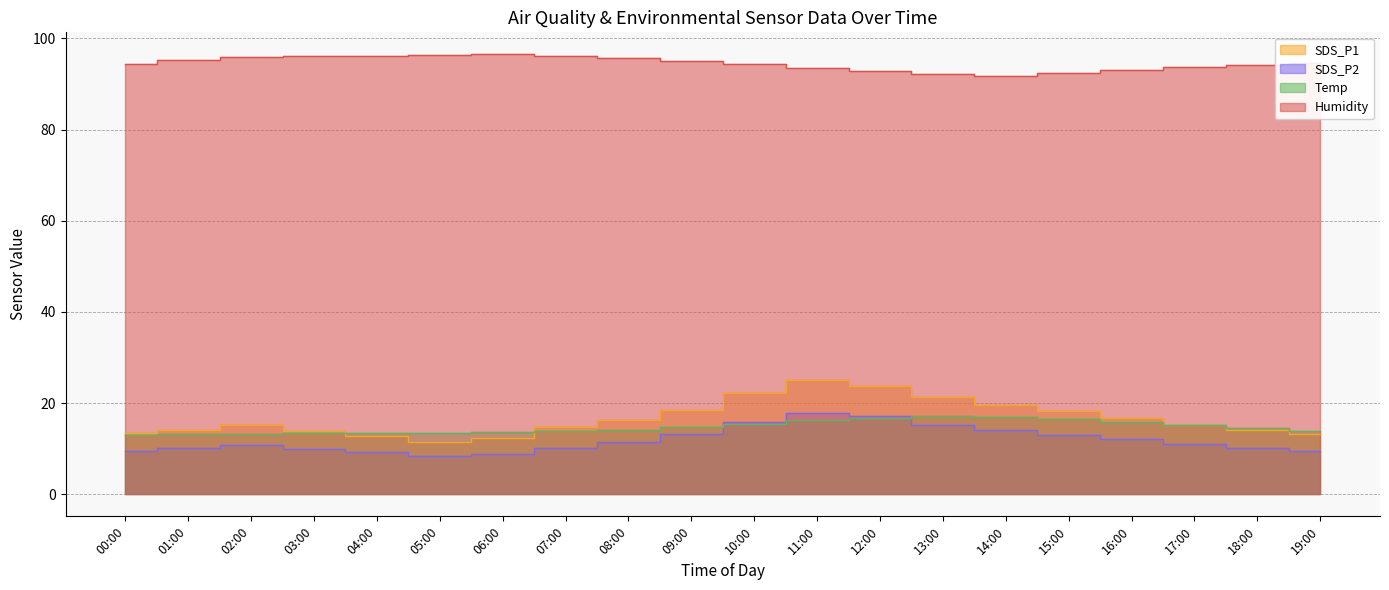

Rank the series by their maximum value, from lowest to highest.

Temp, SDS_P2, SDS_P1, Humidity